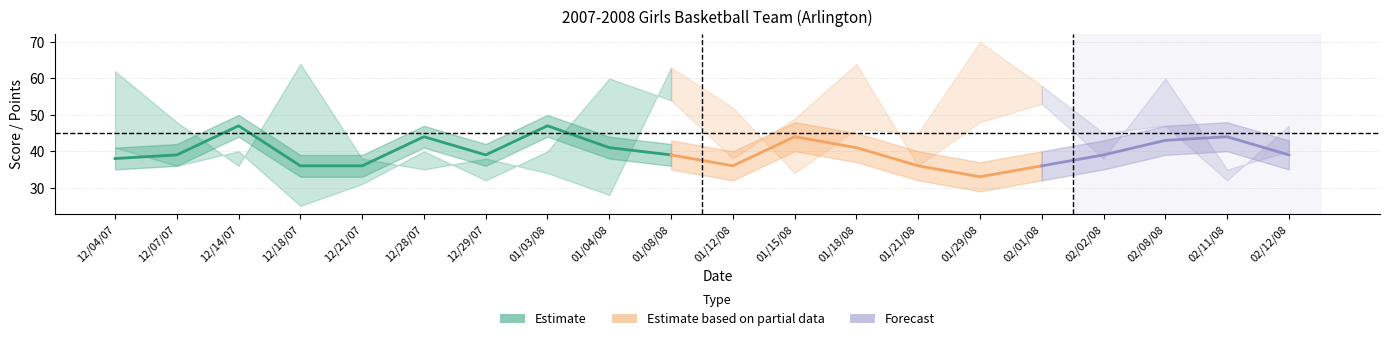

At which category is the sum across all series the highest?

01/08/08